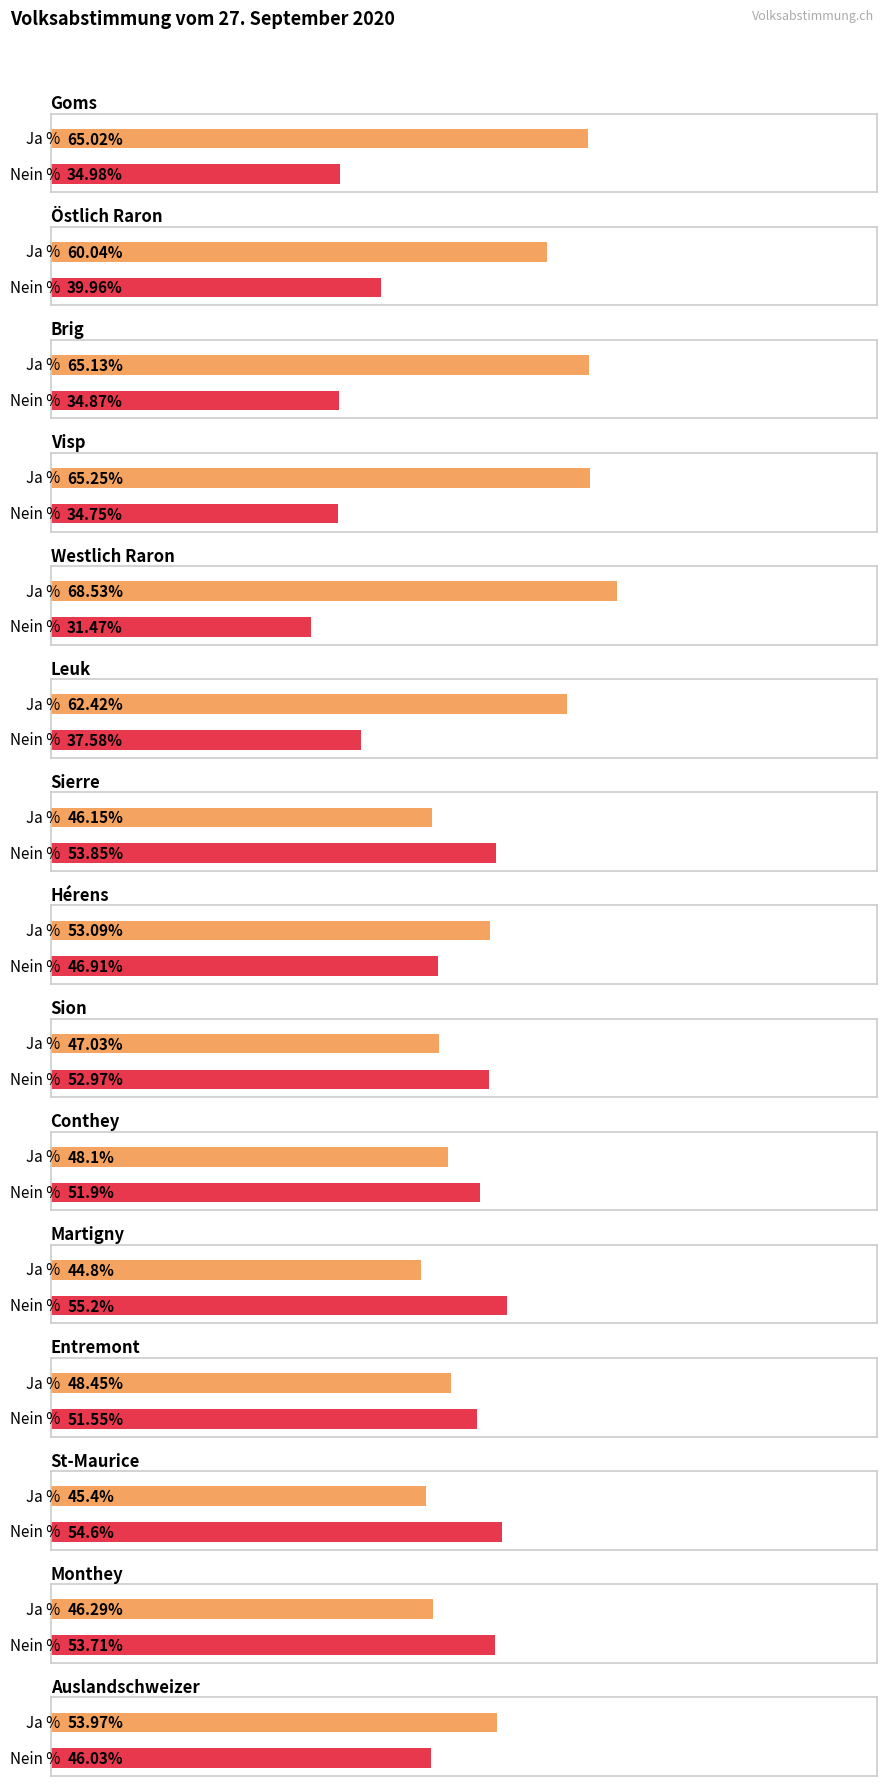

Does the chart contain stacked bars?

No